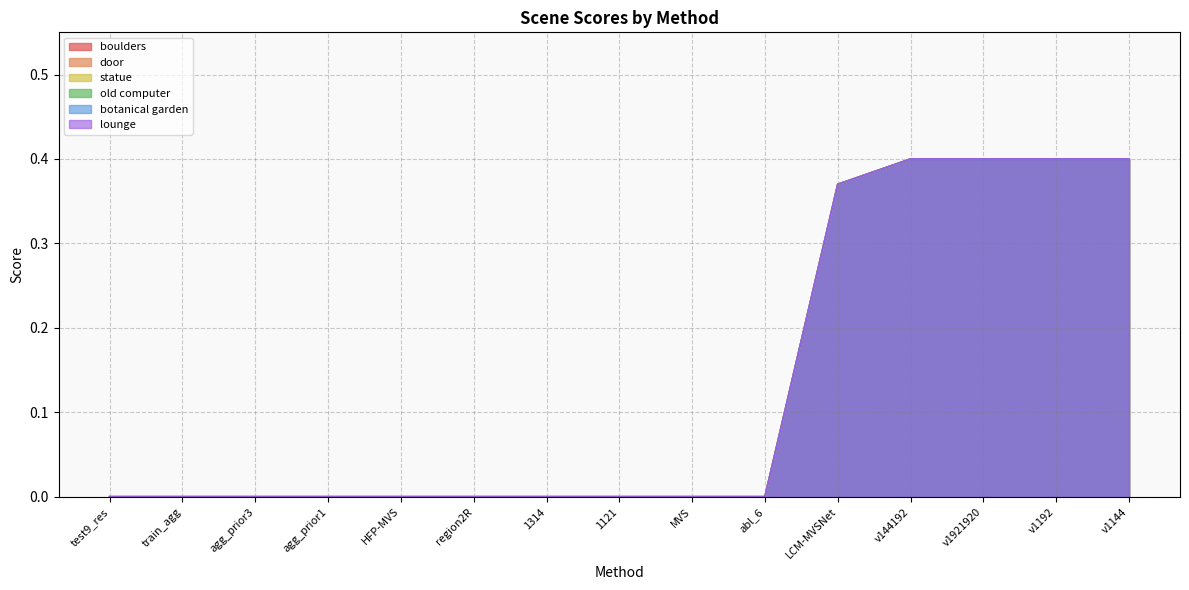

What is the label of the 6th point from the left?

region2R